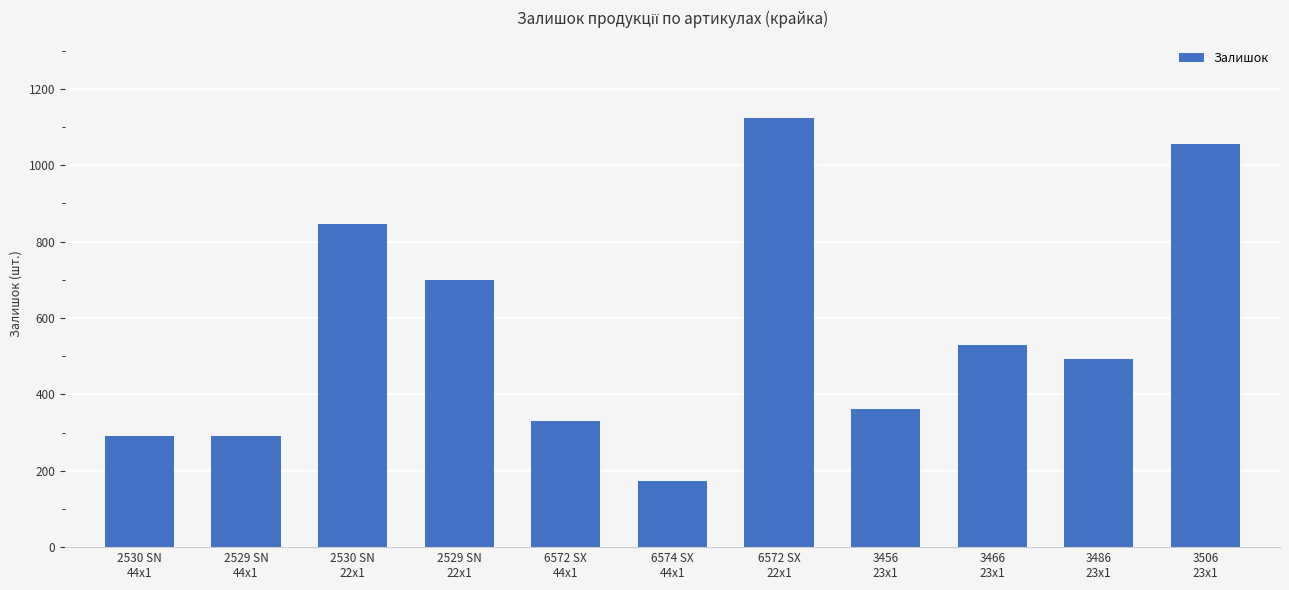

Where is the data nearest to the value 648?

2529 SN
22x1